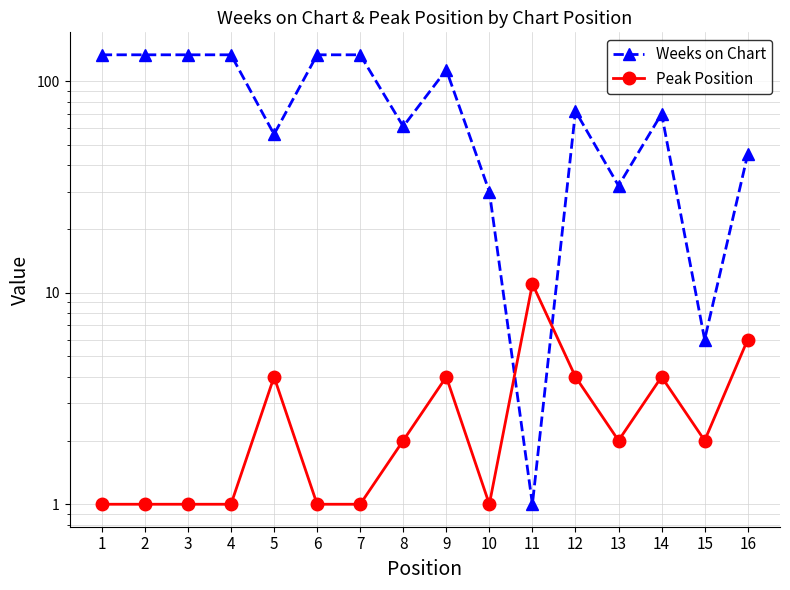

What is the sum of all Weeks on Chart values?

1284